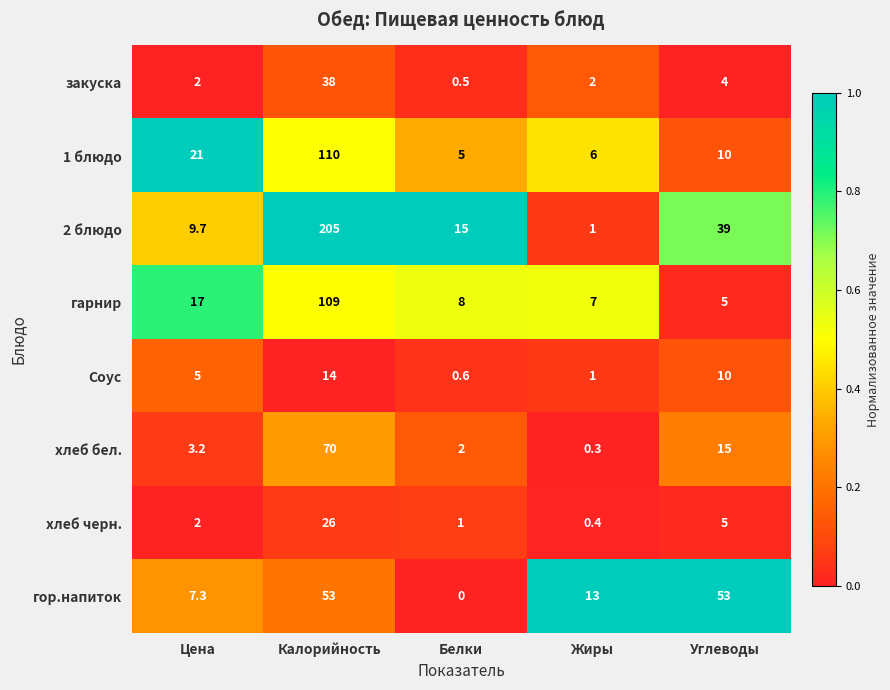

What is the difference between the maximum and minimum values in the закуска series?

37.5